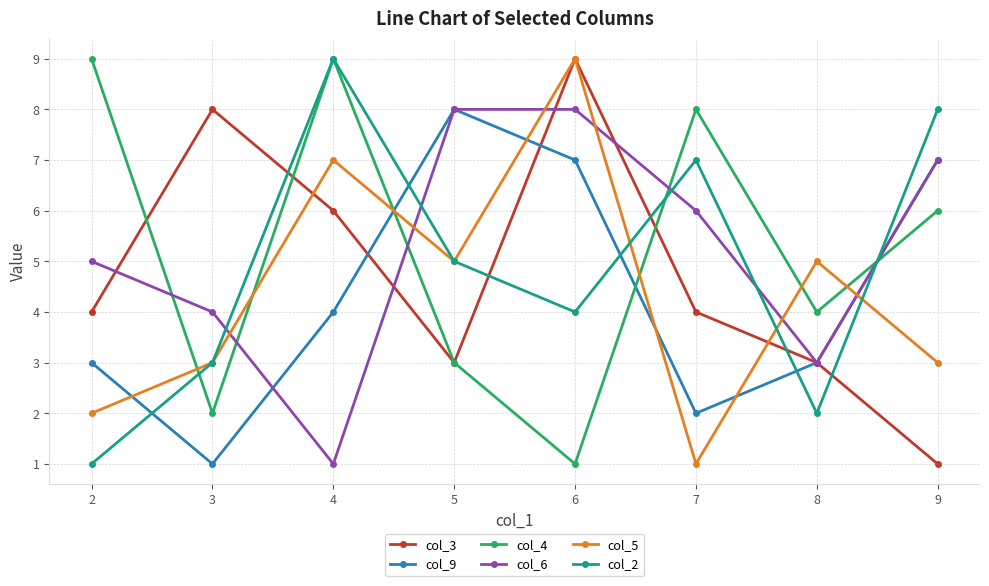

At which category is the sum across all series the highest?

6